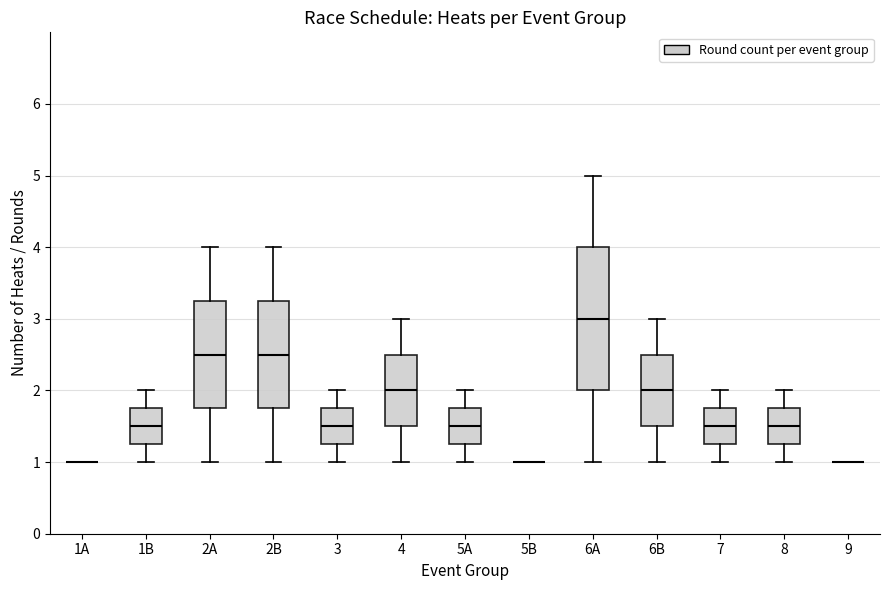

Reading left to right, read every box against the y-axis: the position of its median line, the range the box covers, and the ends of its whiskers. The values are not printed on the chart, so give them approximately, as read against the axis.

1A: box collapsed to a line at 1.0, whiskers 1.0 to 1.0
1B: median 1.5, box 1.3 to 1.8, whiskers 1.0 to 2.0
2A: median 2.5, box 1.8 to 3.3, whiskers 1.0 to 4.0
2B: median 2.5, box 1.8 to 3.3, whiskers 1.0 to 4.0
3: median 1.5, box 1.3 to 1.8, whiskers 1.0 to 2.0
4: median 2.0, box 1.5 to 2.5, whiskers 1.0 to 3.0
5A: median 1.5, box 1.3 to 1.8, whiskers 1.0 to 2.0
5B: box collapsed to a line at 1.0, whiskers 1.0 to 1.0
6A: median 3.0, box 2.0 to 4.0, whiskers 1.0 to 5.0
6B: median 2.0, box 1.5 to 2.5, whiskers 1.0 to 3.0
7: median 1.5, box 1.3 to 1.8, whiskers 1.0 to 2.0
8: median 1.5, box 1.3 to 1.8, whiskers 1.0 to 2.0
9: box collapsed to a line at 1.0, whiskers 1.0 to 1.0